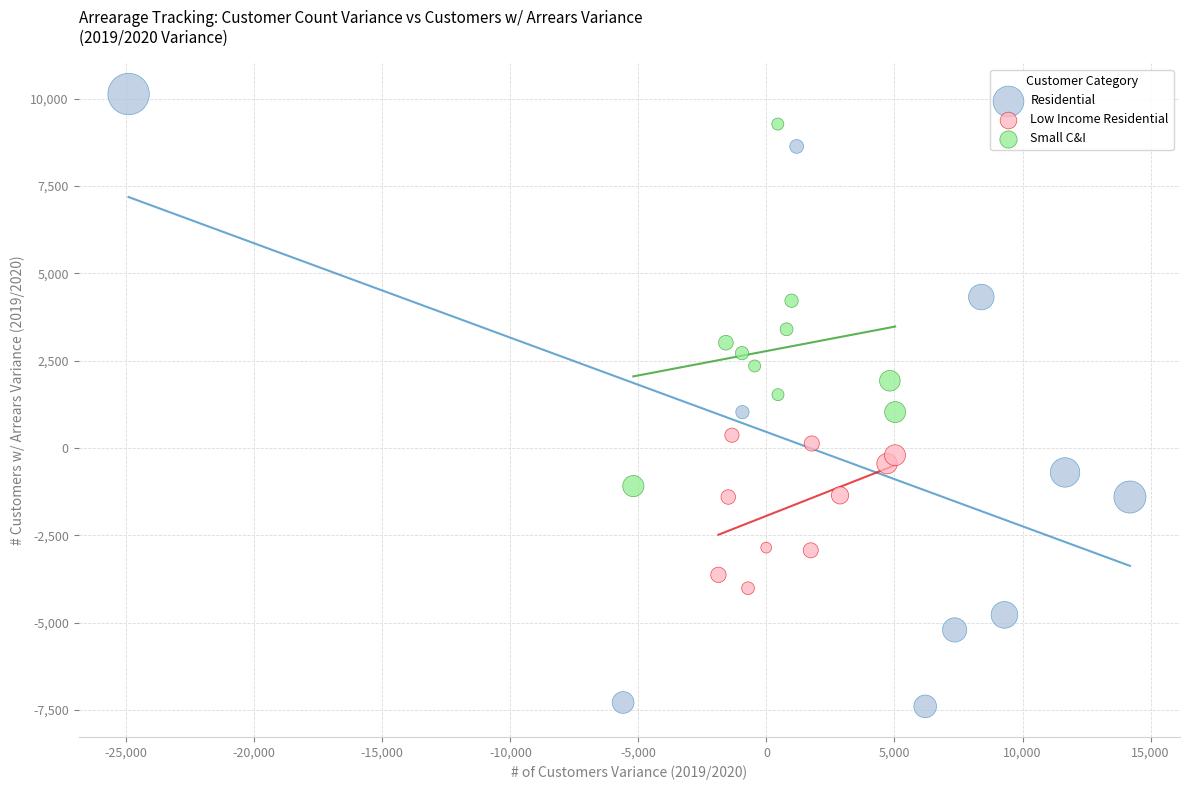

Which series contains the highest Y value?

Residential